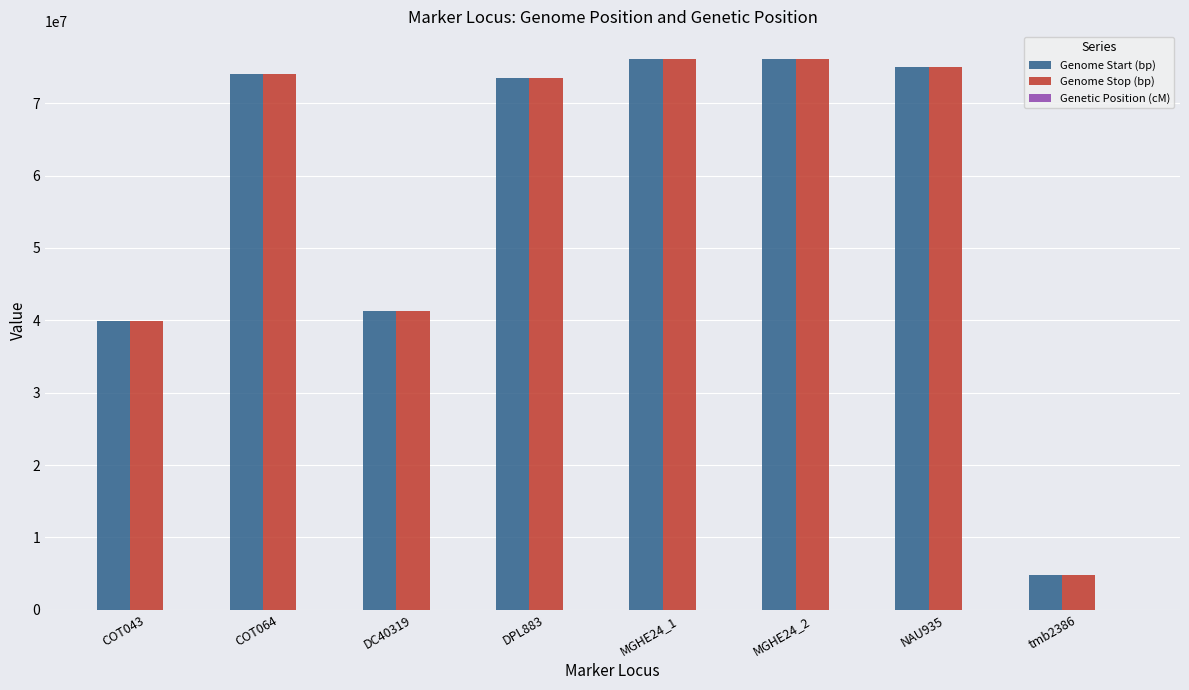

What is the sum of all Genome Stop (bp) values?

460768843.0